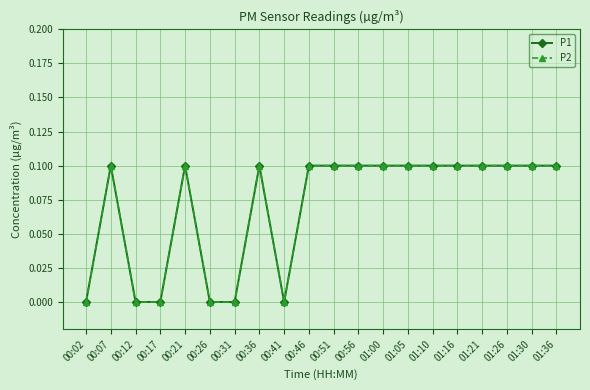

What is the difference between the maximum and minimum values in the P2 series?

0.1